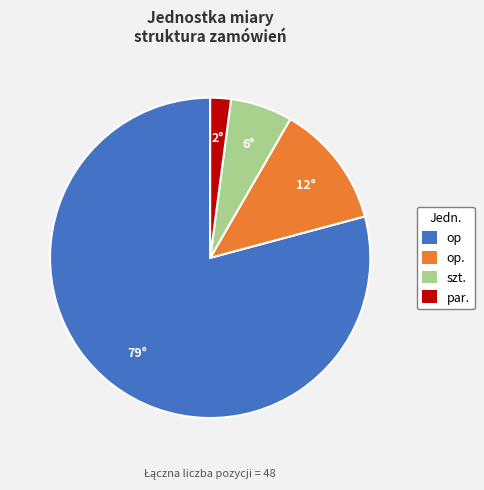

Is the sum of par. and op greater than half?

Yes